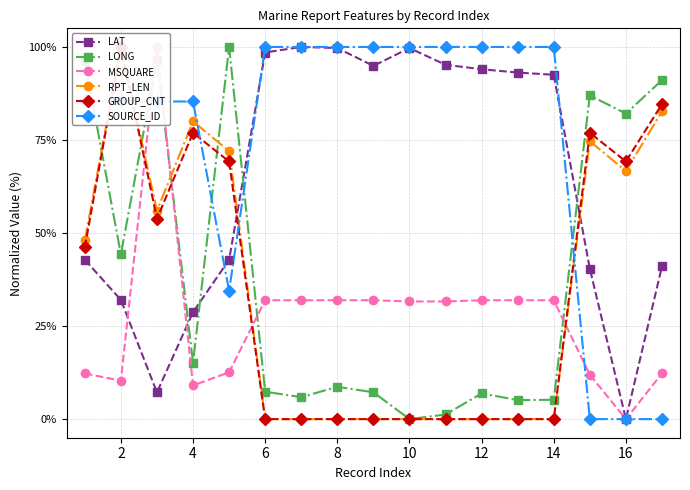

The value of LONG at 8 is 8.7. True or false?

True